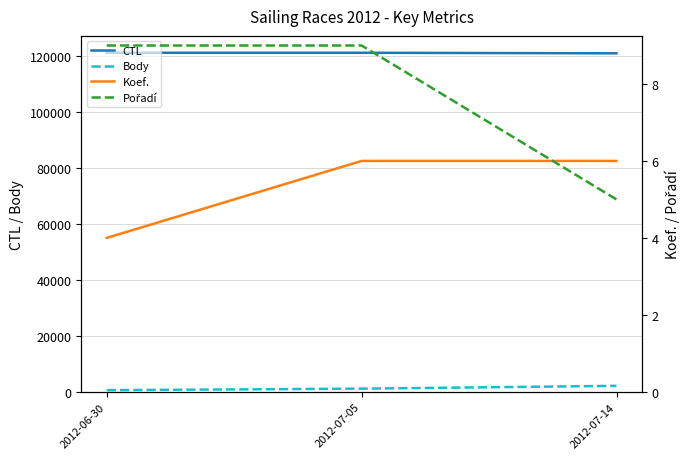

How many data points in Body are less than 1129?

1